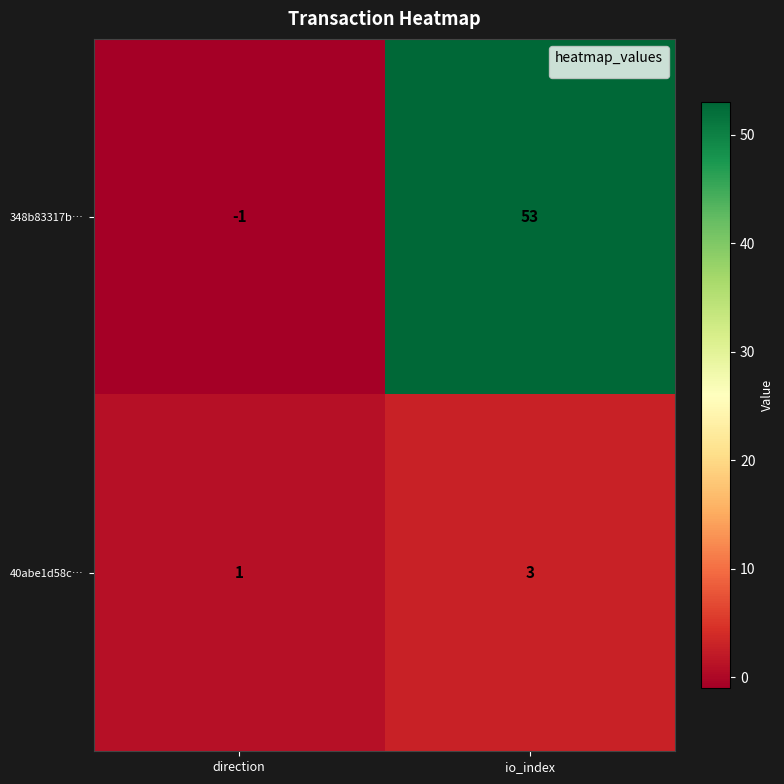

The 40abe1d58c… series shows 4 at io_index. True or false?

False